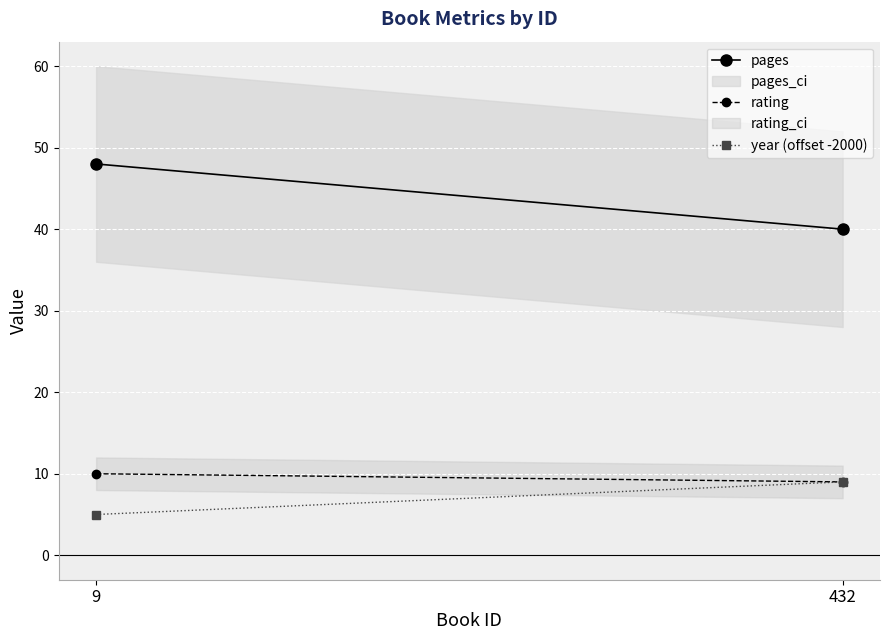

Which label corresponds to the largest value in the chart?

9